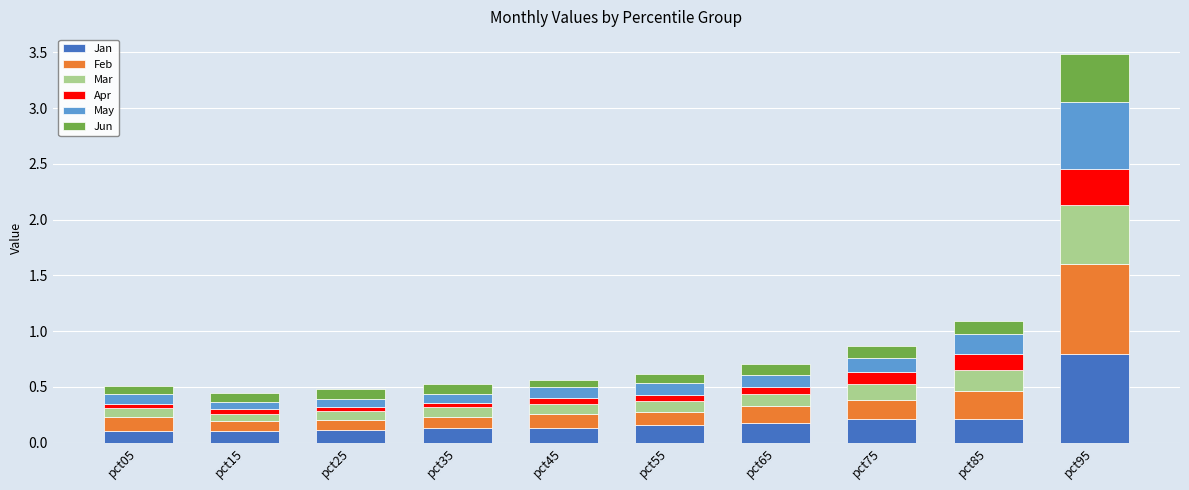

What is the total value across all series at pct75?

0.9